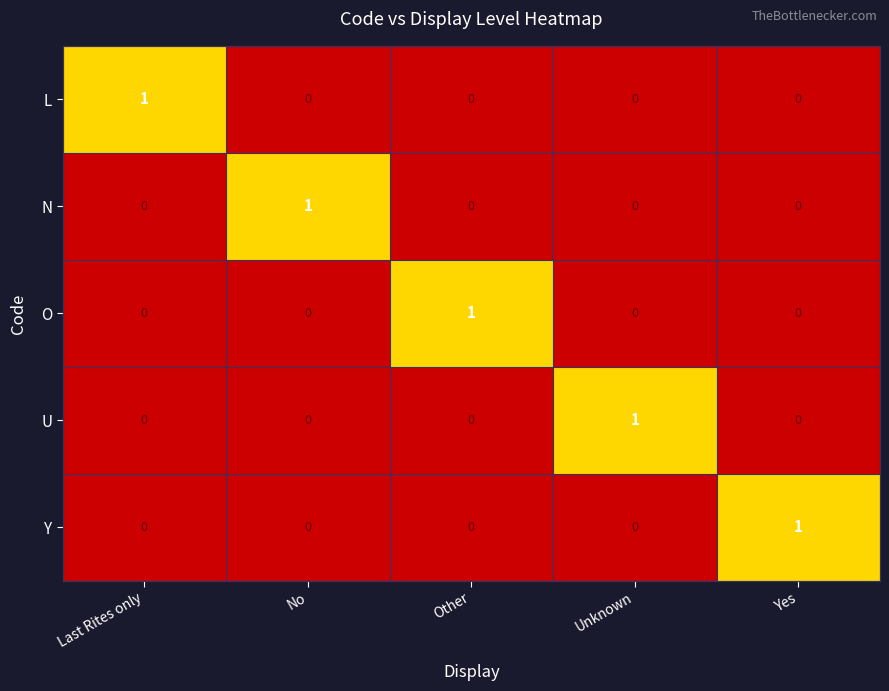

Rank the series at Yes from lowest to highest value.

L, N, O, U, Y